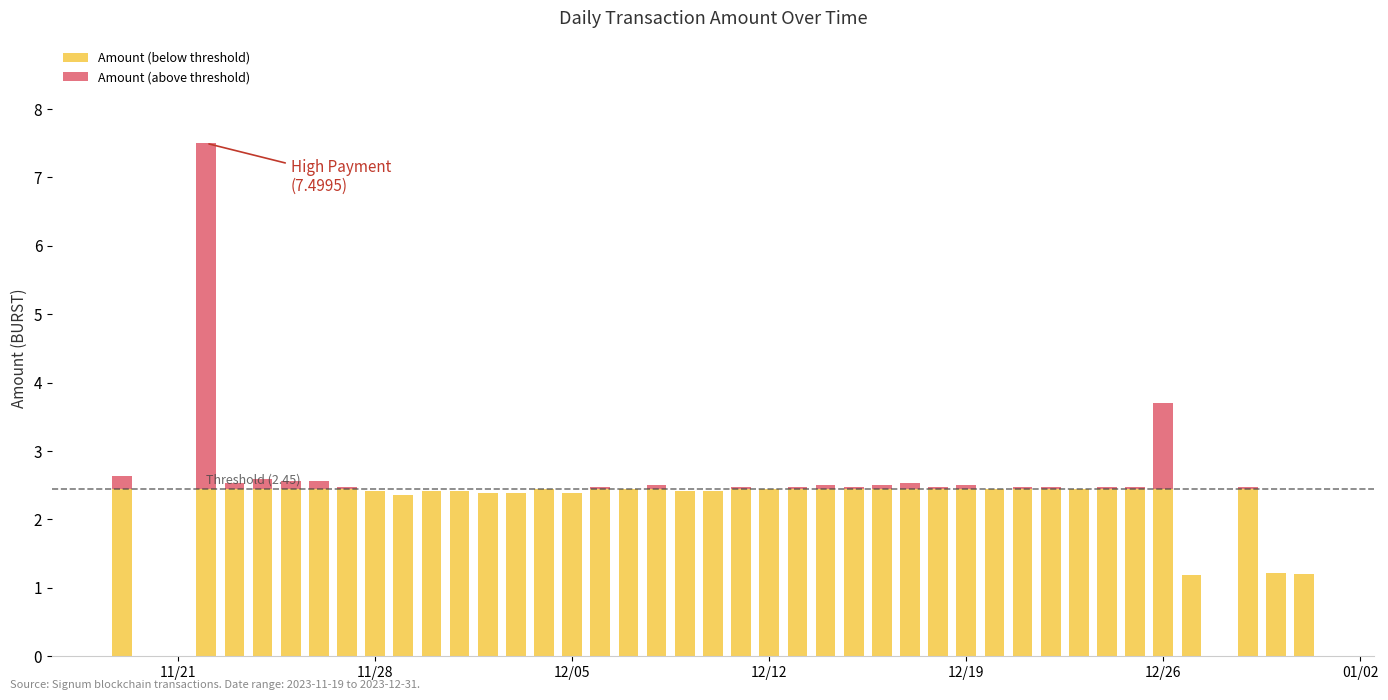

At how many categories does at least one series exceed 2?

37